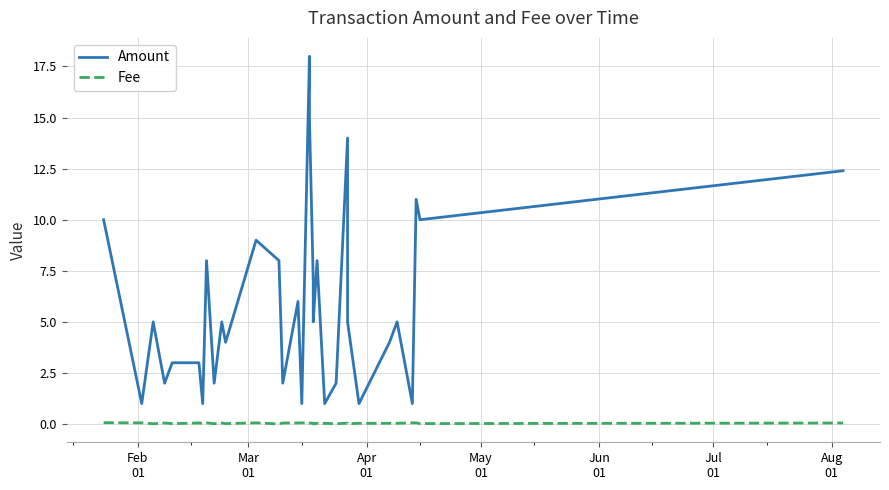

True or false: Amount and Fee intersect in this chart.

False